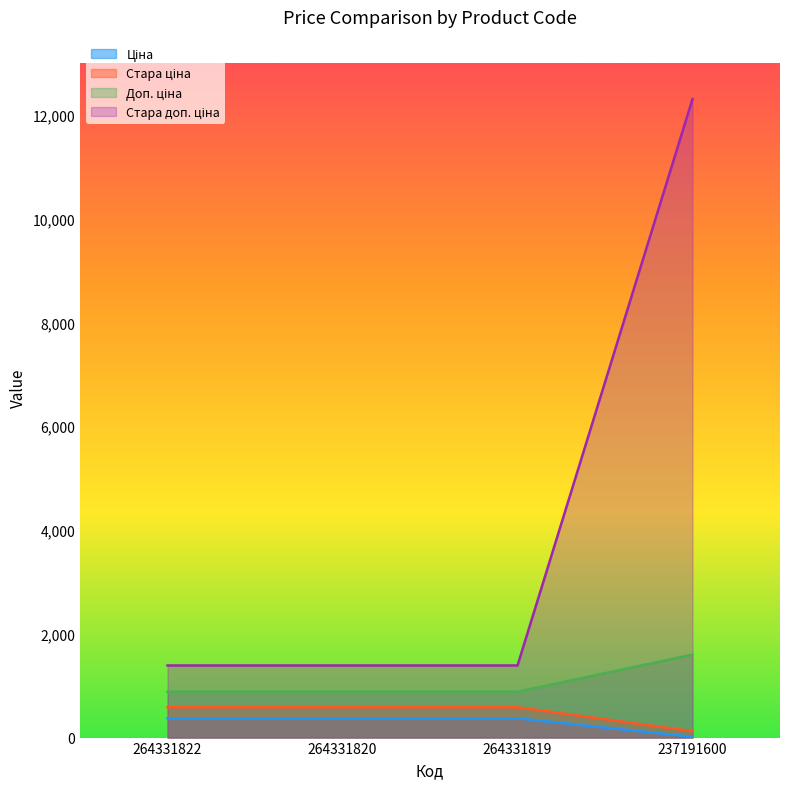

What is the total value across all series at 264331822?

3228.6